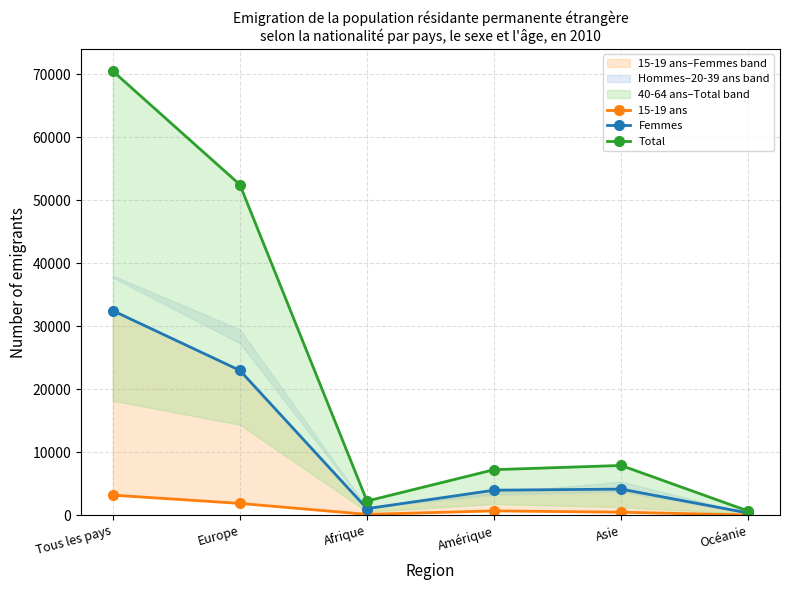

True or false: 15-19 ans and Femmes intersect in this chart.

False